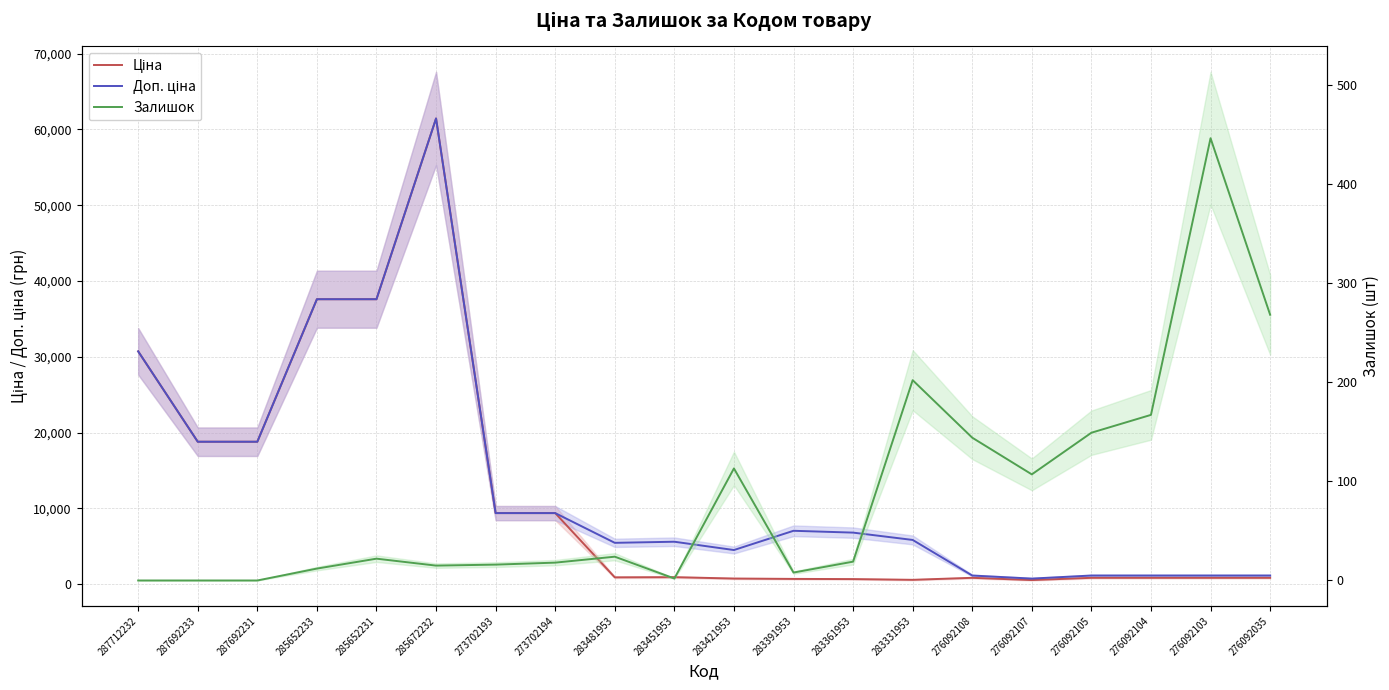

Does the chart display data point markers on the line(s)?

No